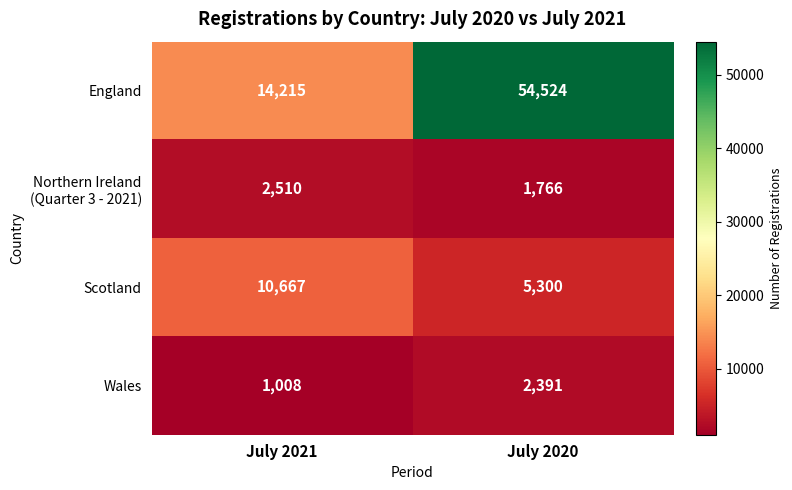

Is it true that Scotland equals 3228 at July 2020?

False